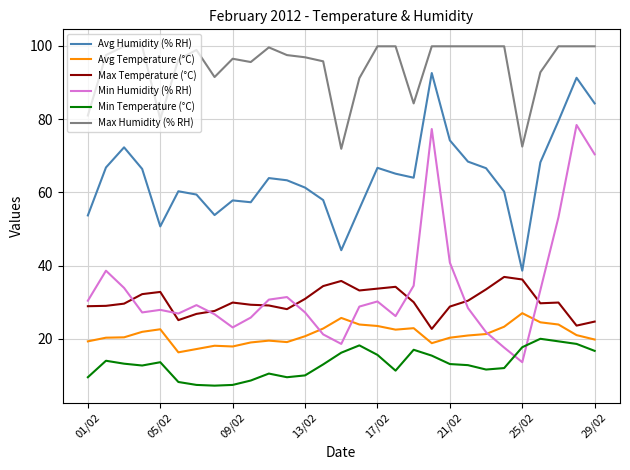

Rank the series by their maximum value, from highest to lowest.

Max Humidity (% RH), Avg Humidity (% RH), Min Humidity (% RH), Max Temperature (°C), Avg Temperature (°C), Min Temperature (°C)